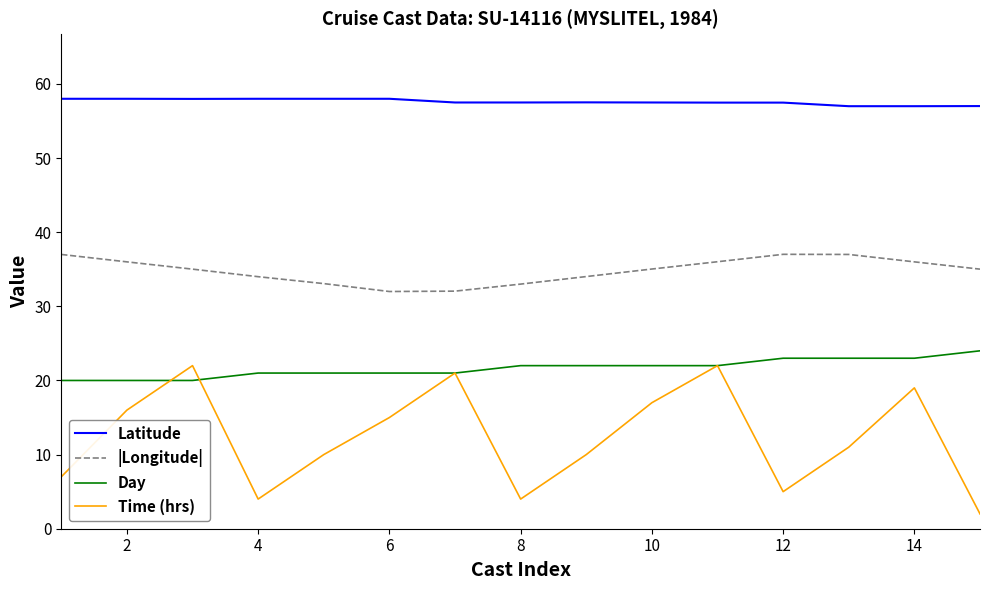

How many lines are shown in the chart?

4